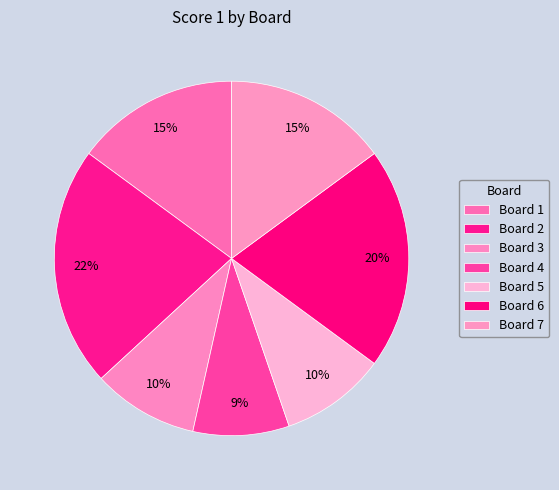

To the nearest percent, what is the combined percentage of Board 4 and Board 7?

24%